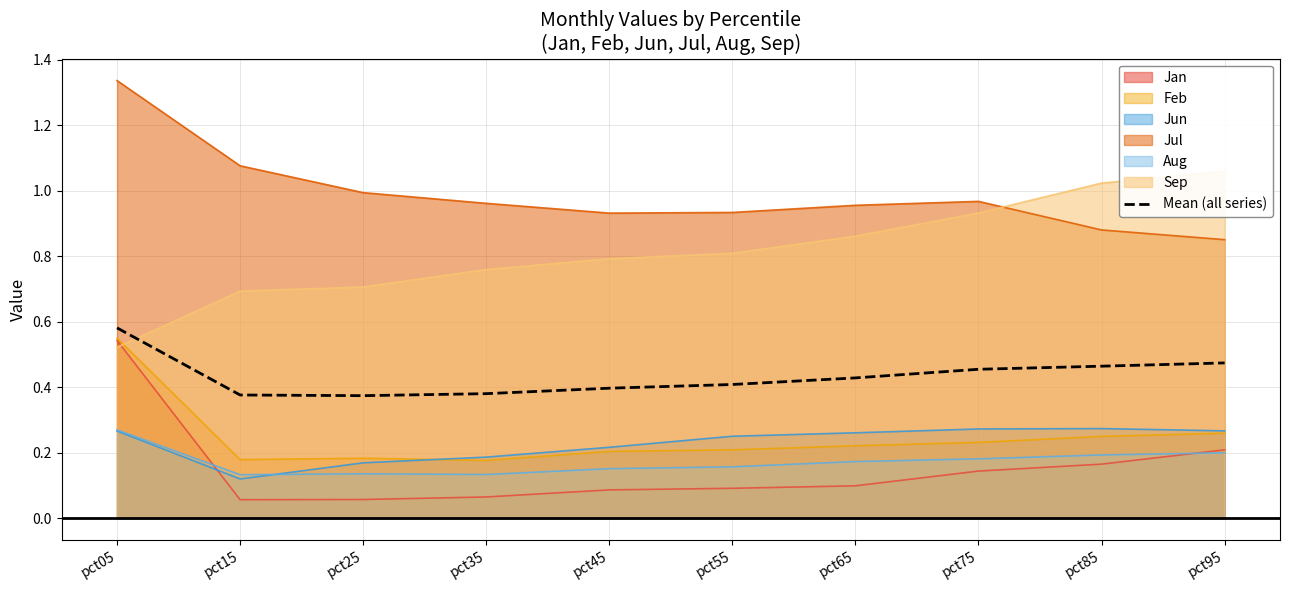

The value at pct15 is 0.4. True or false?

True